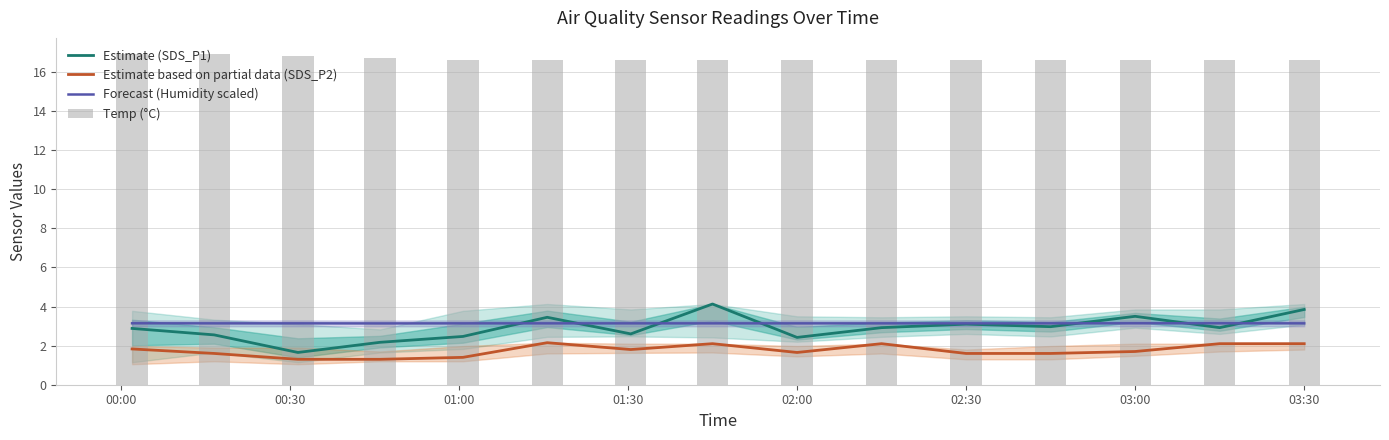

What are all the series names shown in the legend?

Estimate (SDS_P1), Estimate based on partial data (SDS_P2), Forecast (Humidity scaled), Temp (°C)